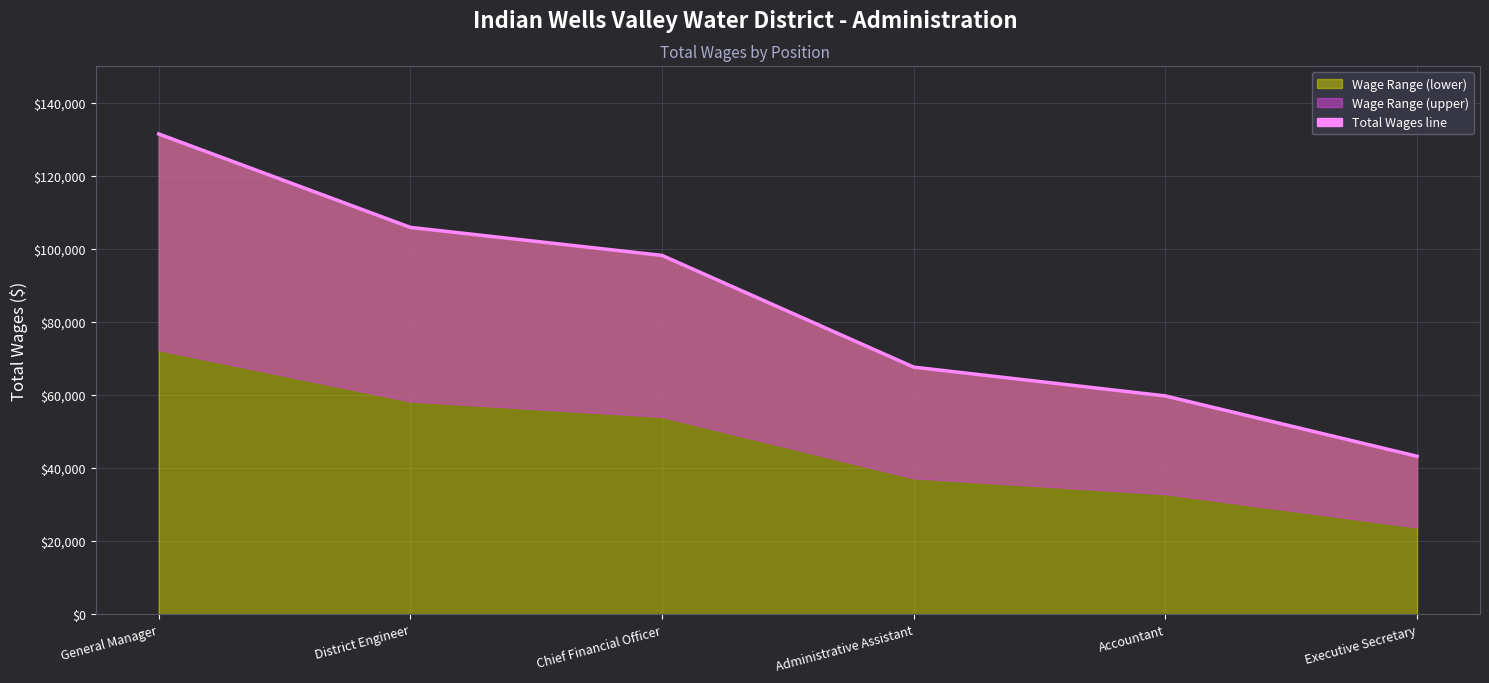

What is the label of the 3rd point from the right?

Administrative Assistant